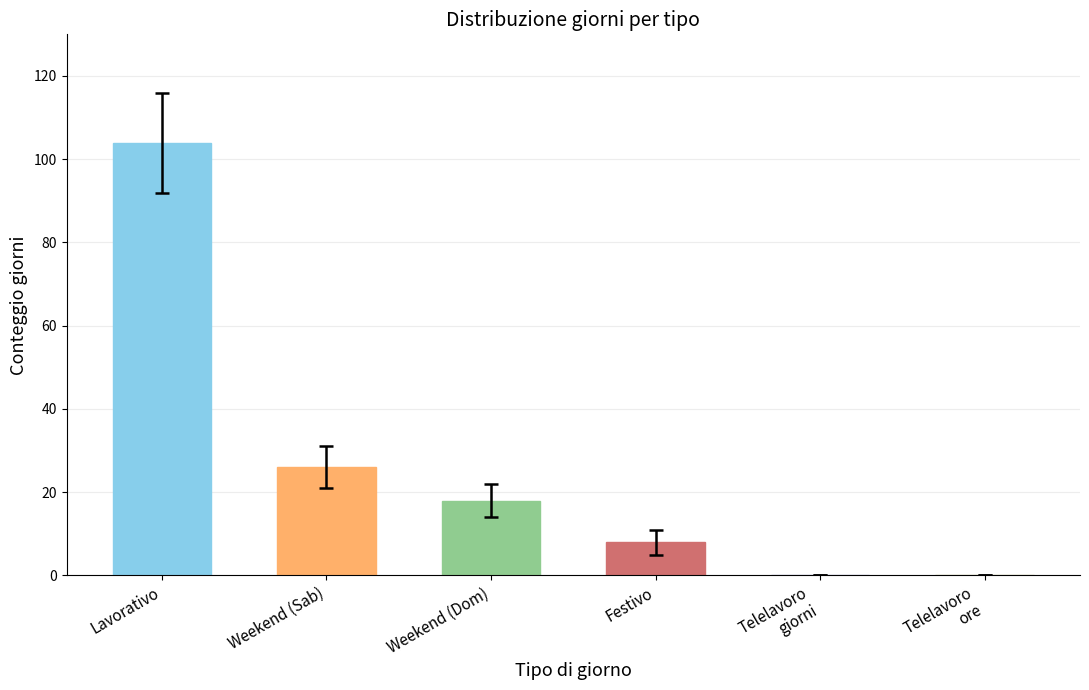

How many data points does each series have?

6